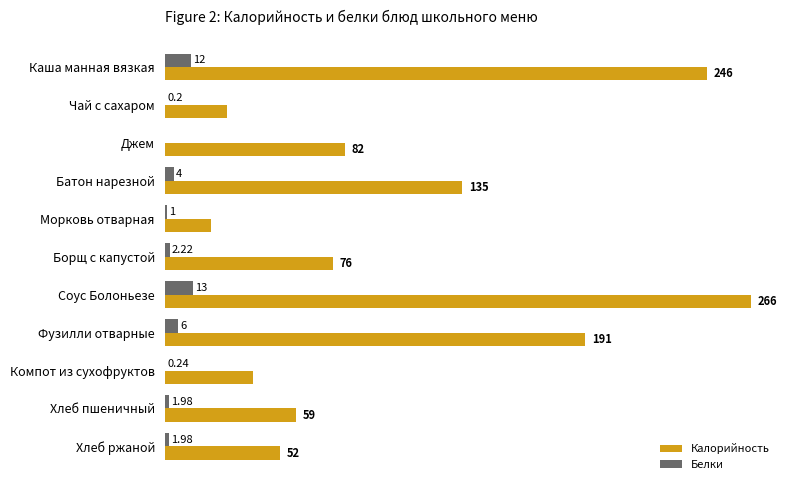

Where is Белки nearest to the value 6?

Фузилли отварные